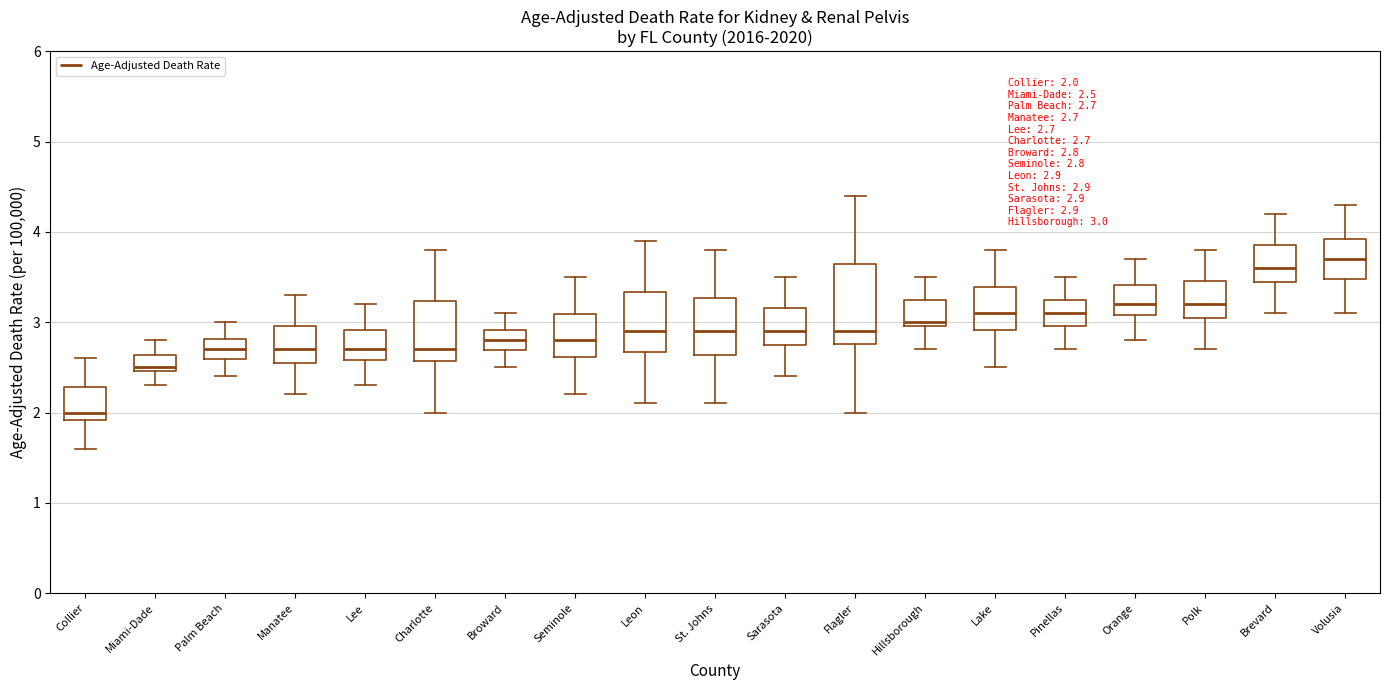

Which box is the tallest, from its lower edge to its upper edge?

Flagler